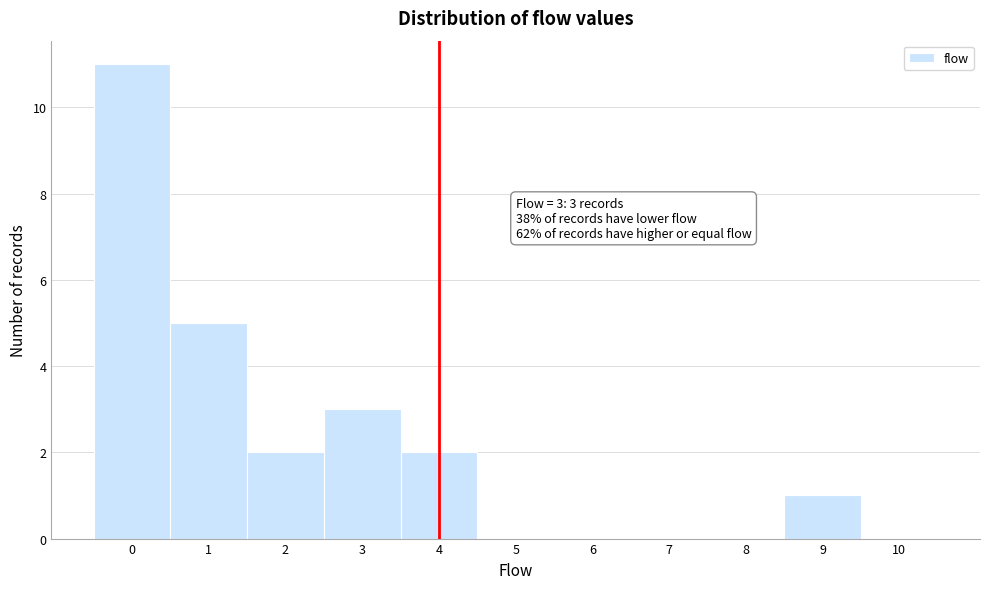

Which range on the x-axis has the tallest bar?

-0.5 to 0.5